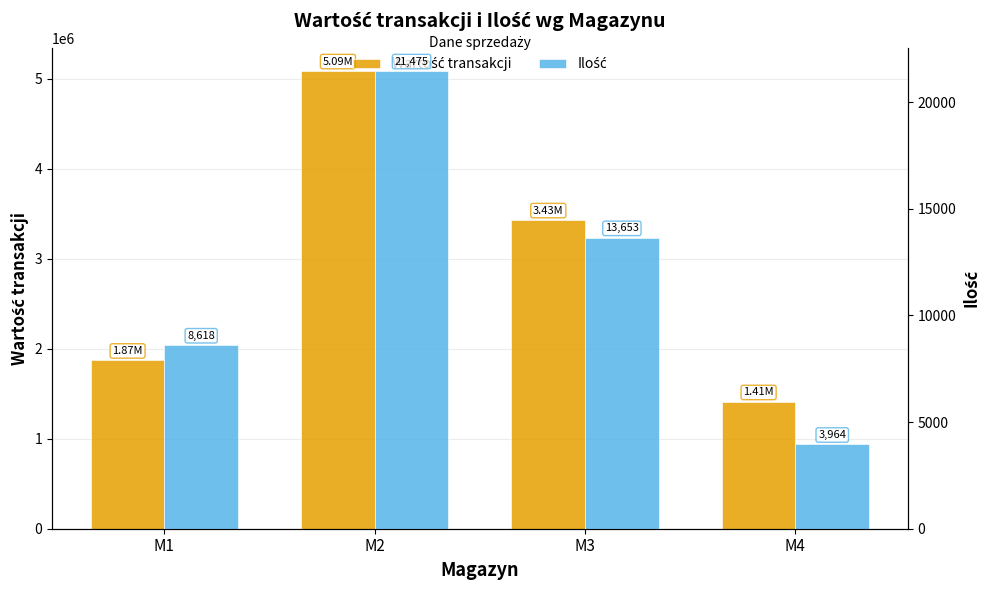

Which series has the widest spread of values?

Wartość transakcji